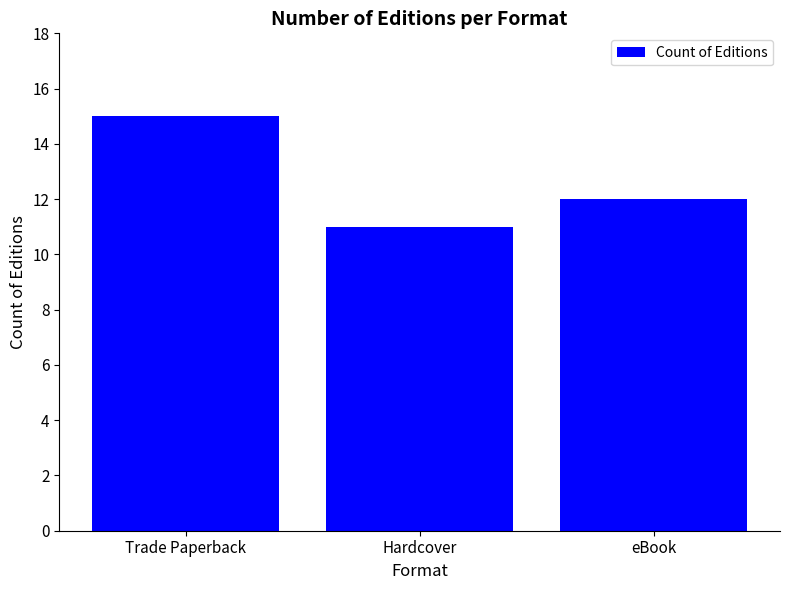

How many categories are shown in the chart?

3